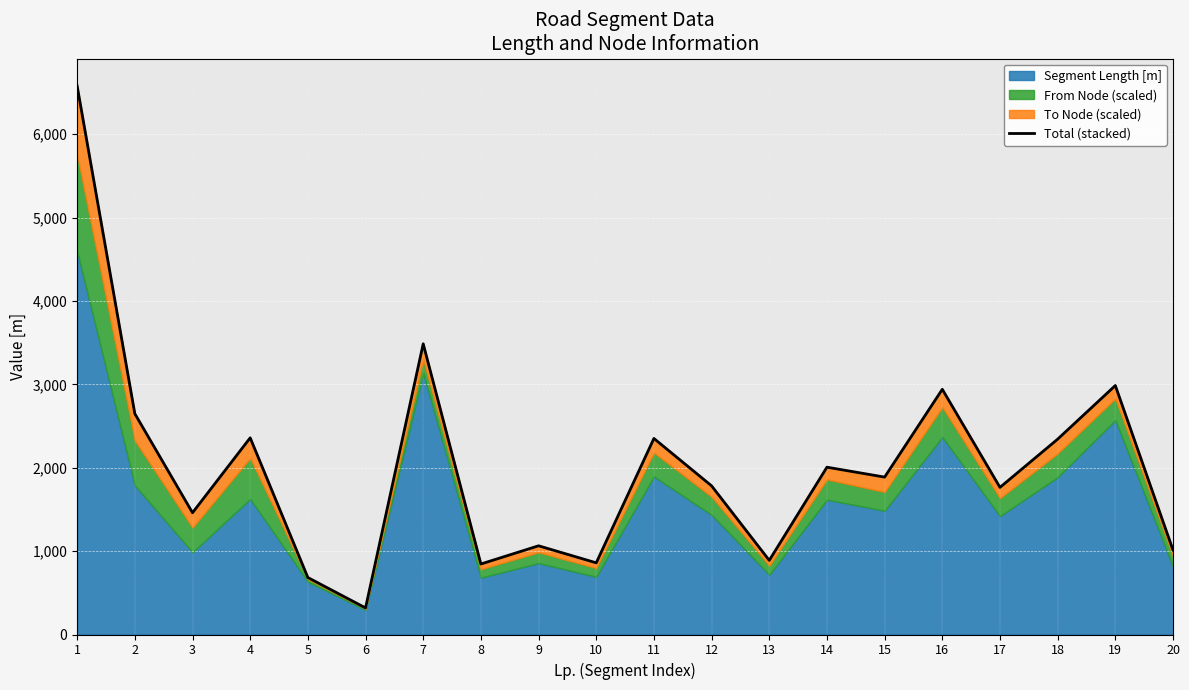

True or false: the data has more than 2 interior local peaks.

True